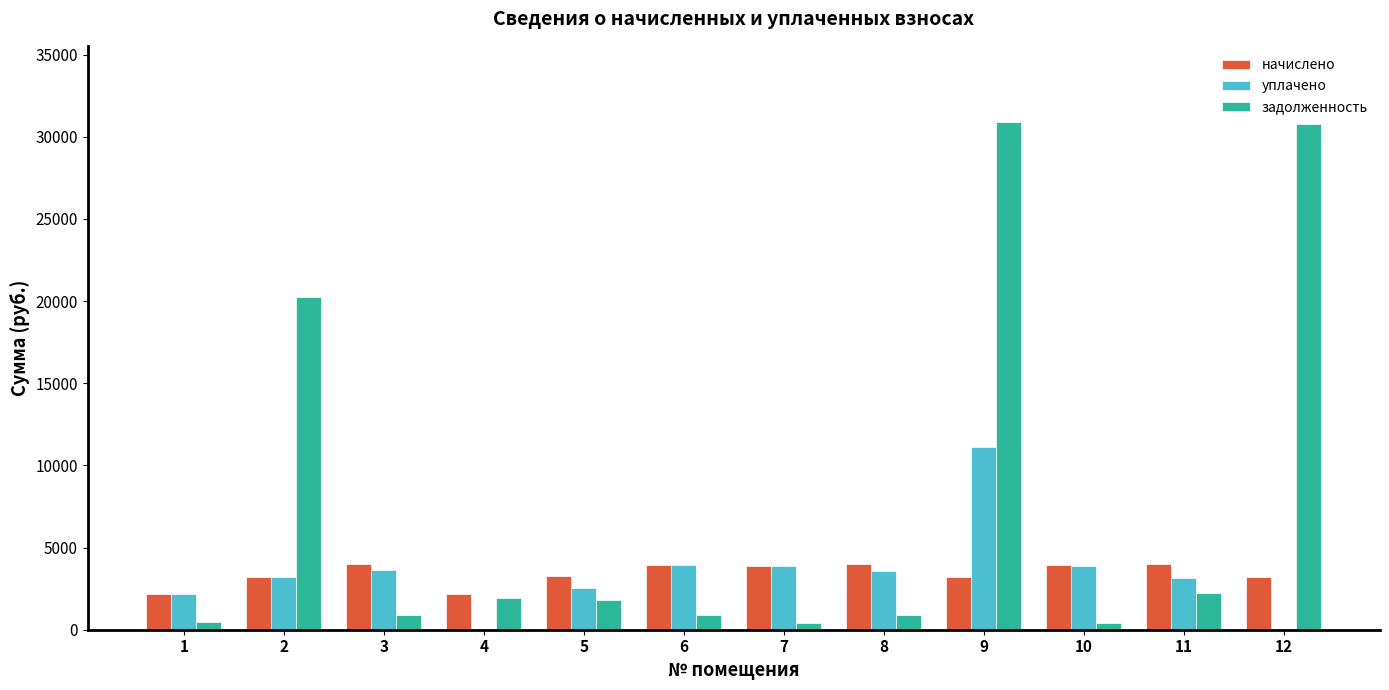

How many distinct data groups are displayed?

3